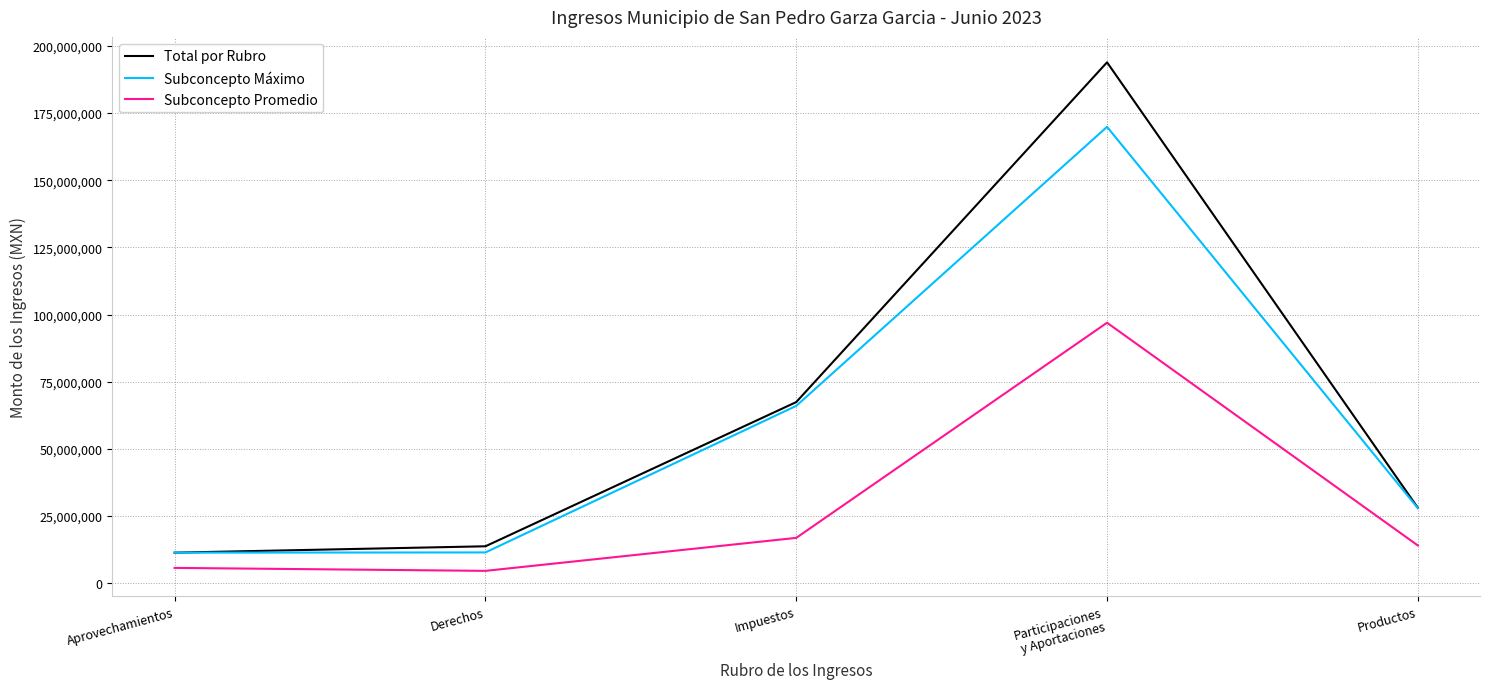

What is the highest value of the Total por Rubro series?

193880458.6